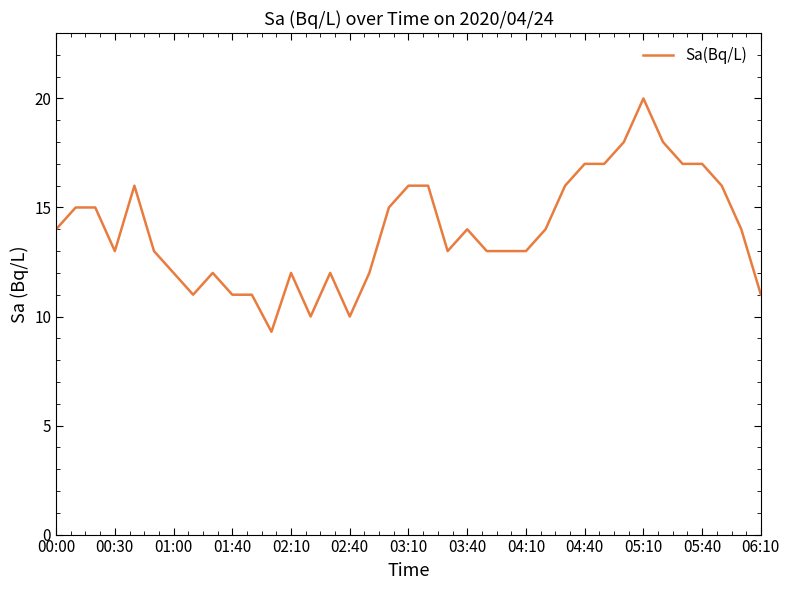

What is the greatest value displayed?

20.0